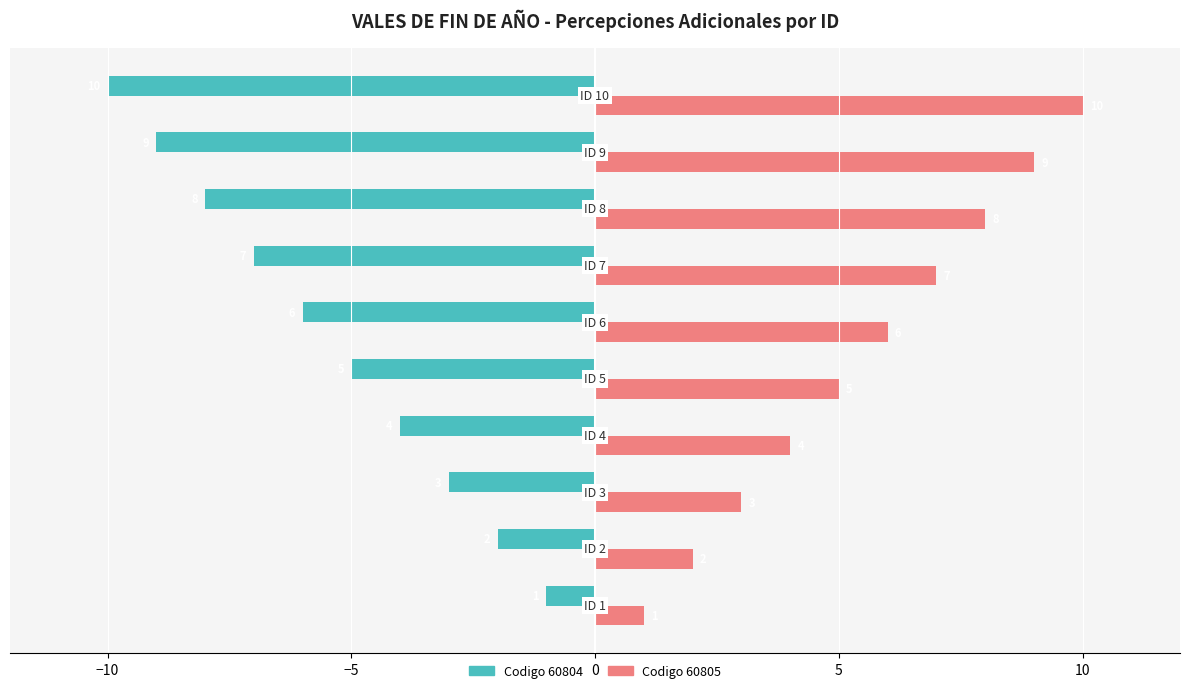

Count the Codigo 60804 values in the range -8 to -3.

6